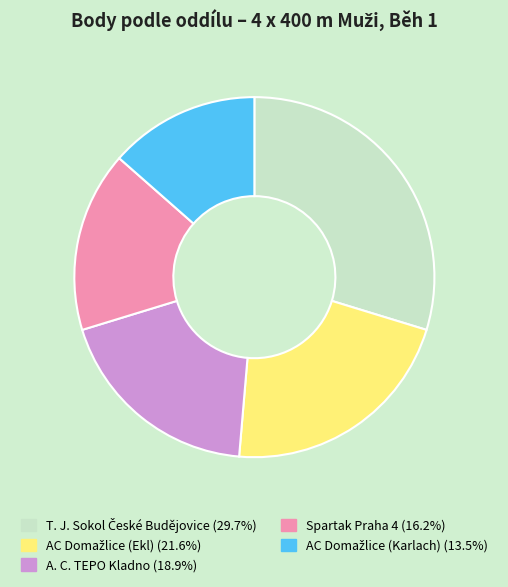

How many slices are in this pie chart?

5